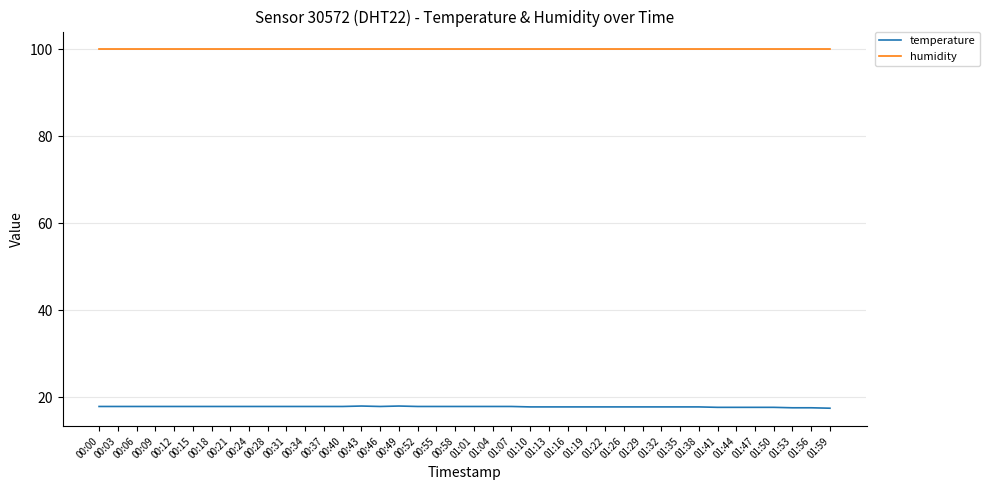

What is the sum of all temperature values?

713.4